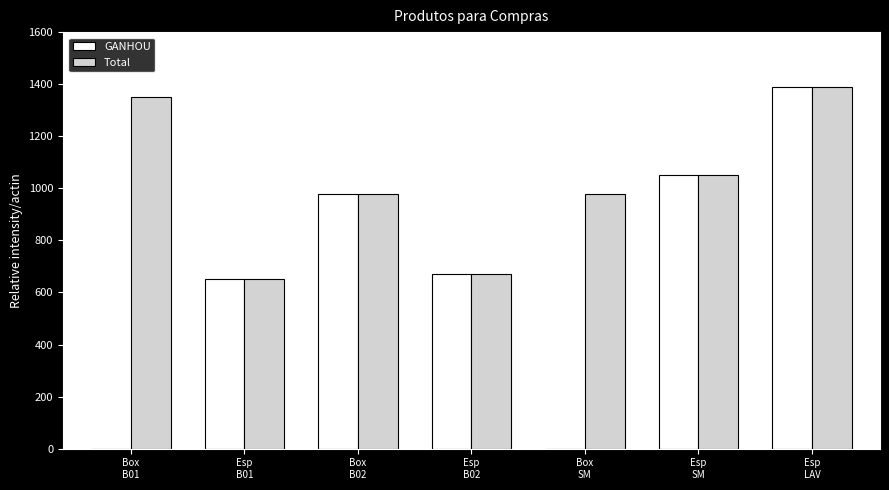

How many data points does each series have?

7